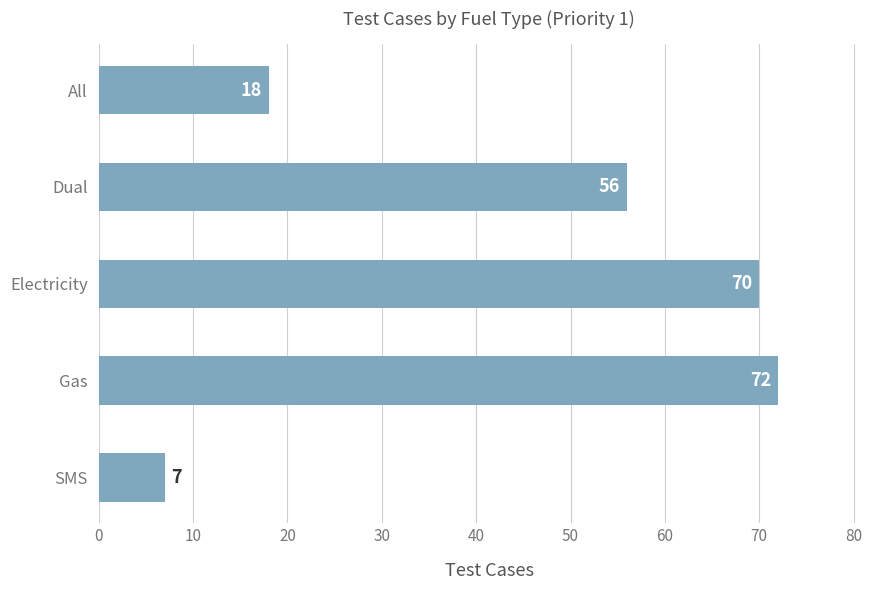

Reading bottom to top, transcribe all the data shown in this chart.

7	72	70	56	18